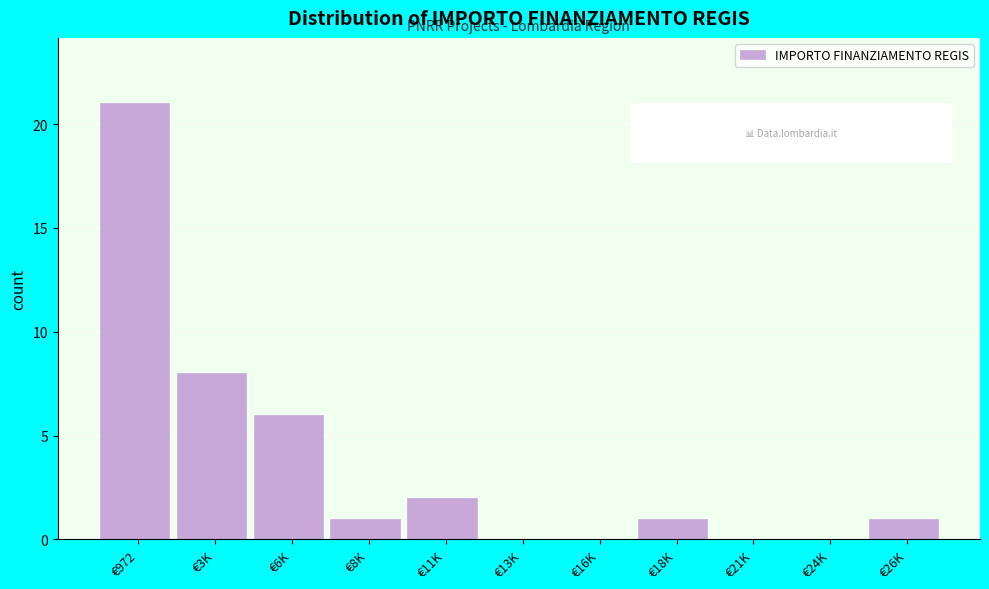

Reading left to right, what are all the values shown in this chart?

€972=21	€3K=8	€6K=6	€8K=1	€11K=2	€13K=0	€16K=0	€18K=1	€21K=0	€24K=0	€26K=1